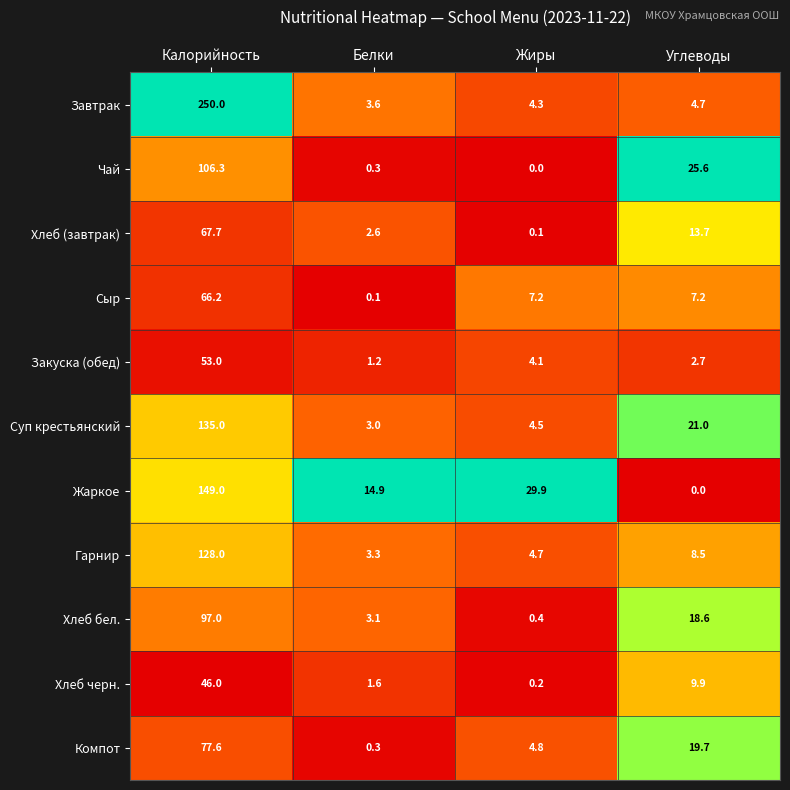

How many data points does each series have?

4